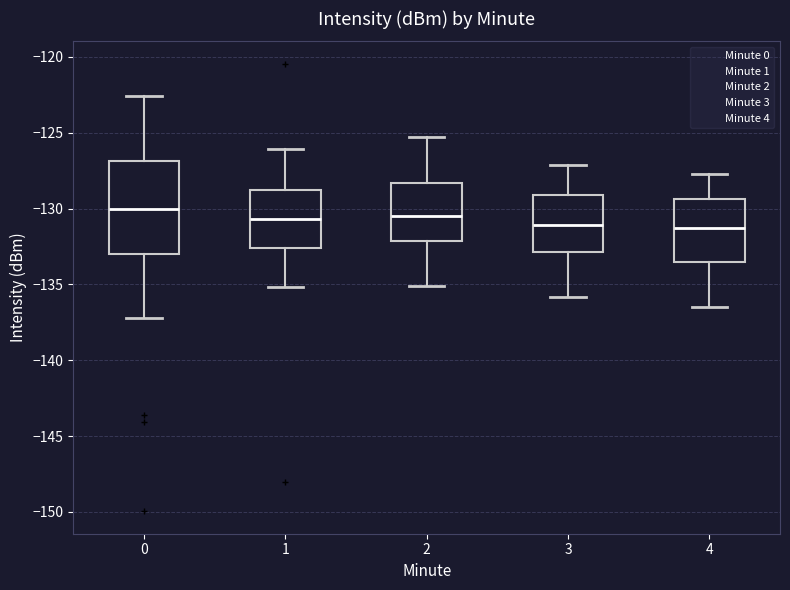

Which box has the highest median line?

0